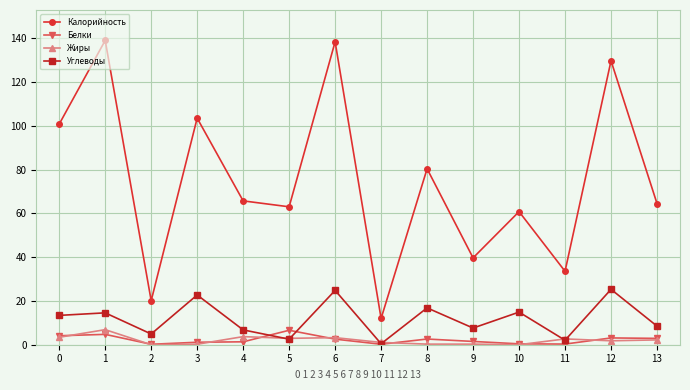

Does the chart display data point markers on the line(s)?

Yes